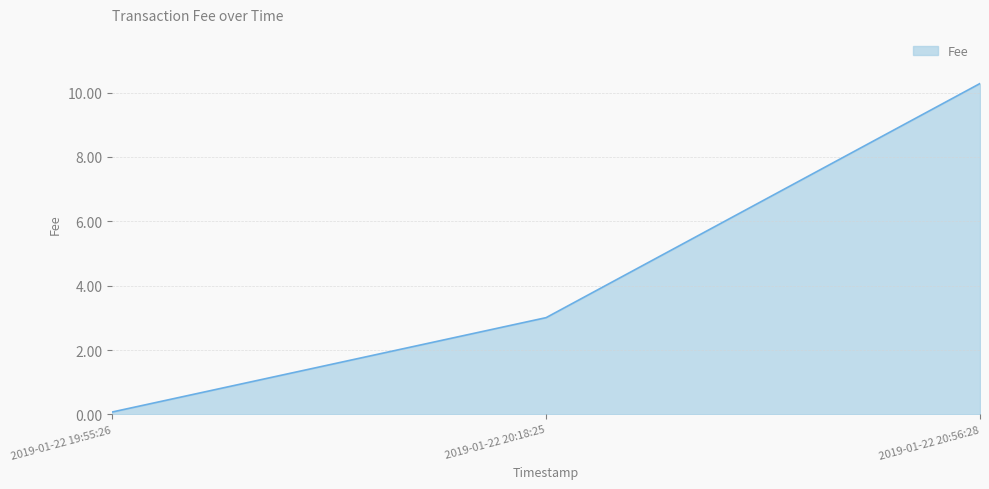

The chart shows a value of 15.5 at 2019-01-22 20:56:28. True or false?

False